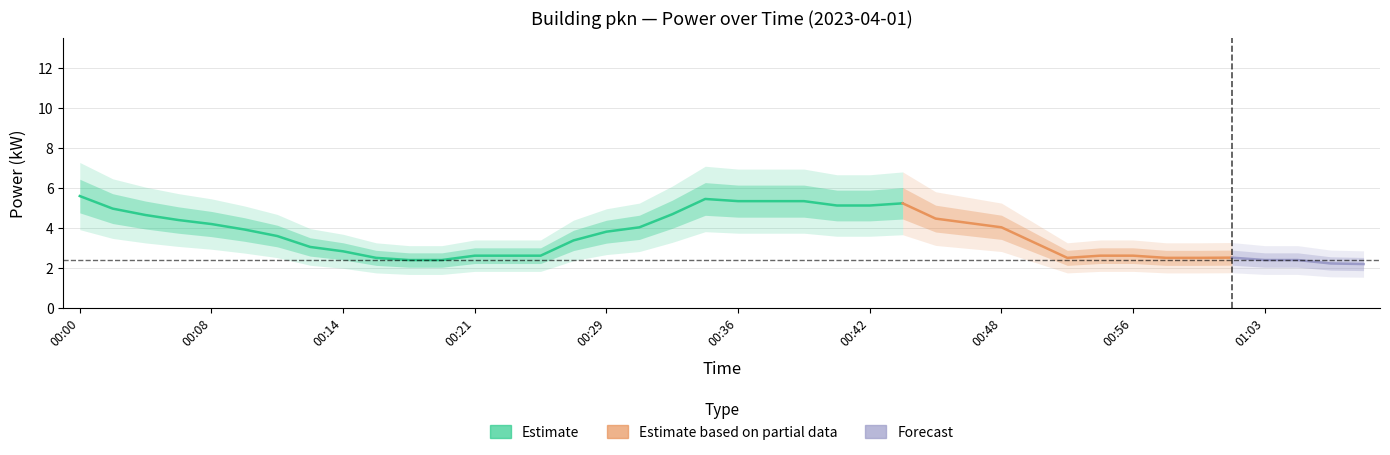

What is the sum of the values at 00:50 and 00:21?

6.0